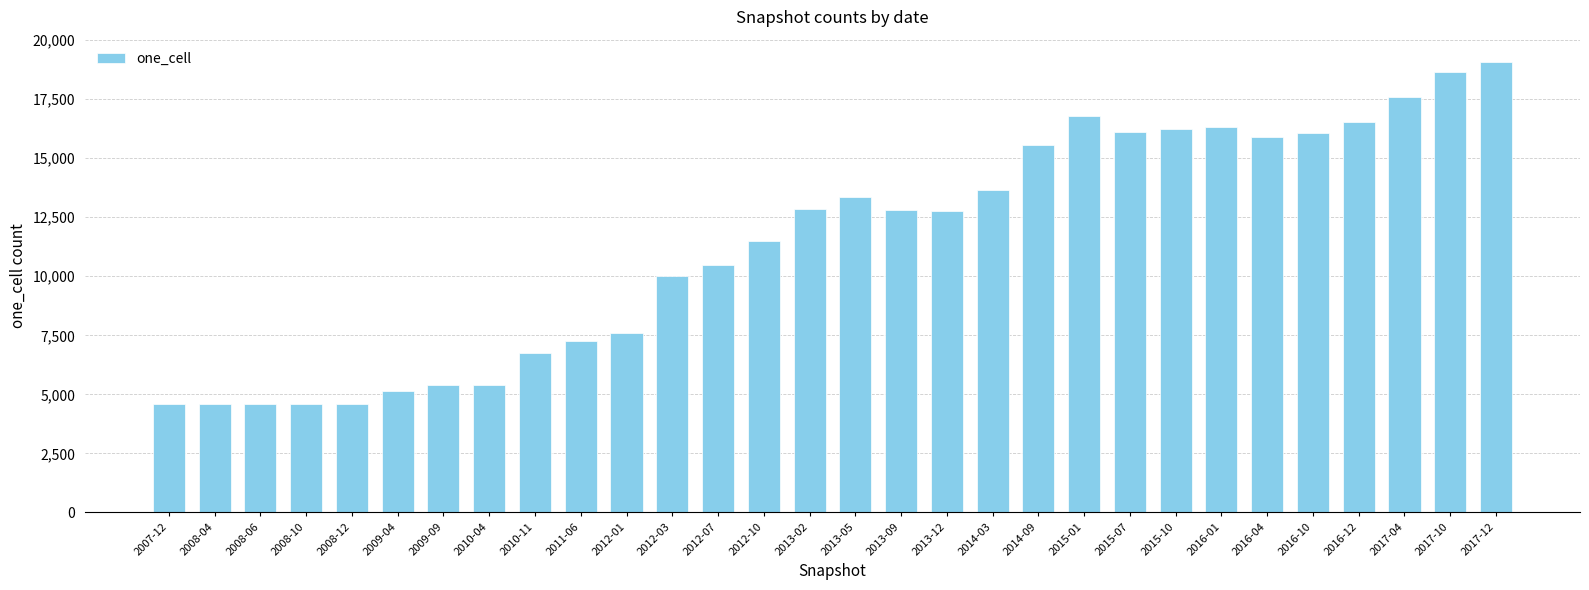

Which has a higher value, 2015-10 or 2009-04?

2015-10